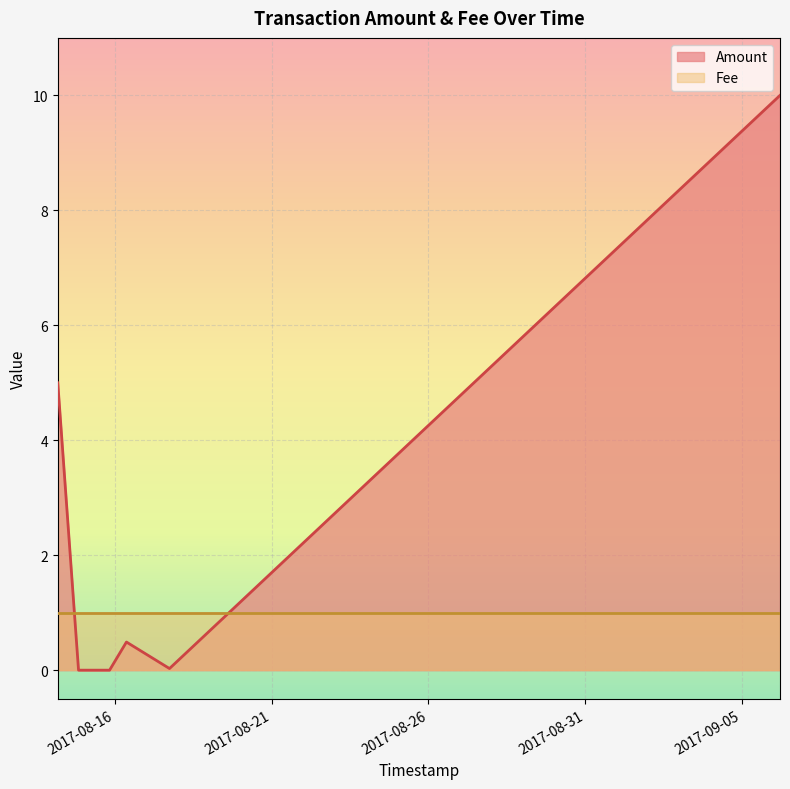

Does the chart display data point markers on the line(s)?

No